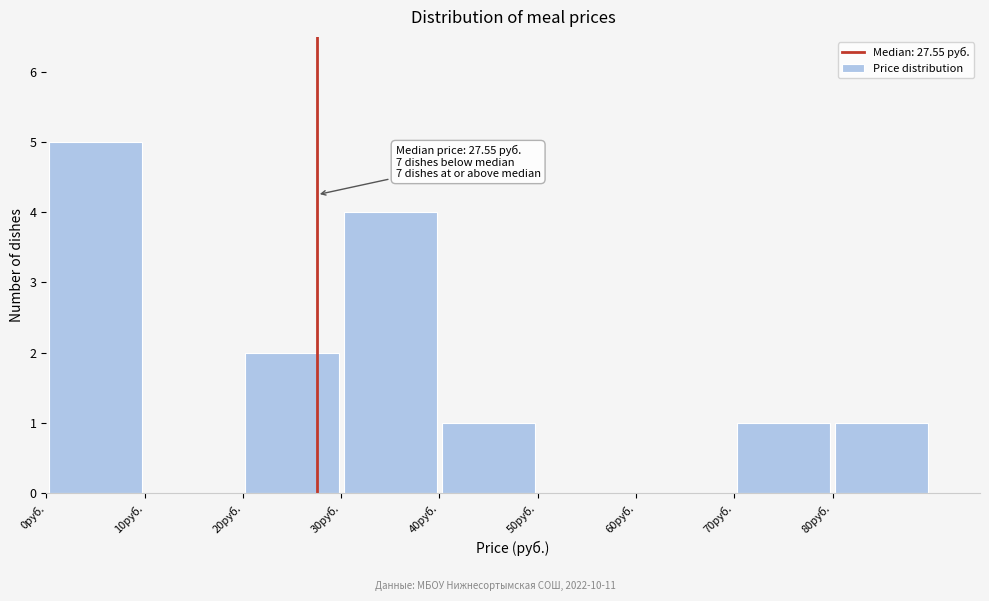

Over which range of the x-axis is the bar tallest?

0 to 10